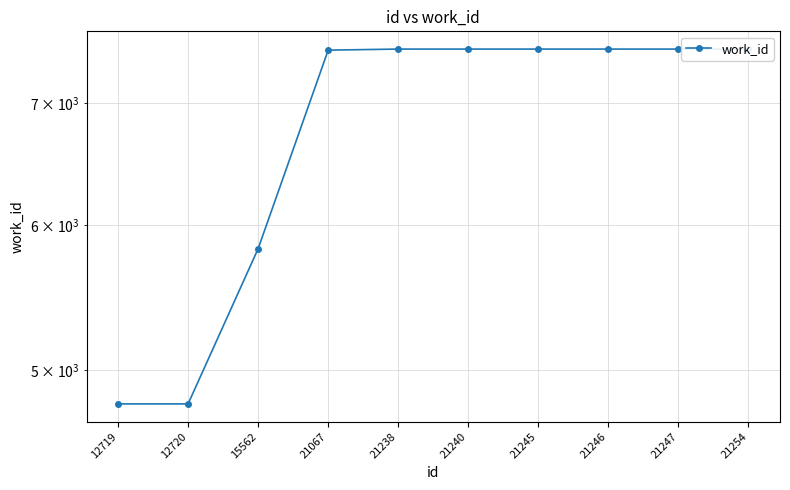

Rank the categories by value from lowest to highest.

12719, 12720, 15562, 21067, 21238, 21240, 21245, 21246, 21247, 21254